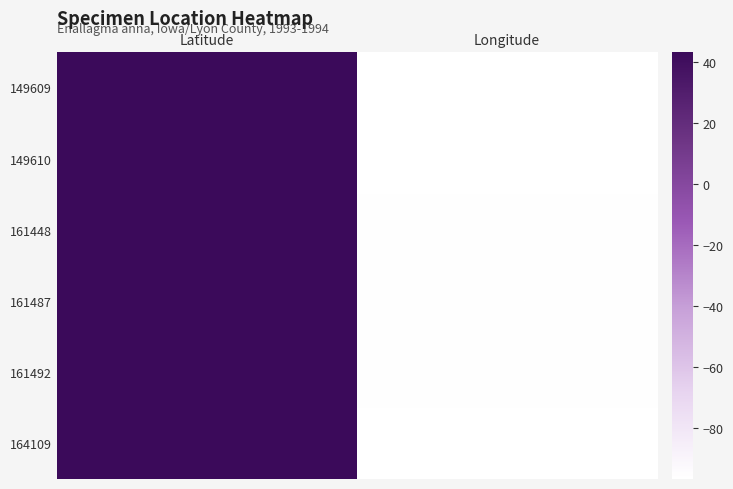

Rank the categories by 164109 value from highest to lowest.

Latitude, Longitude